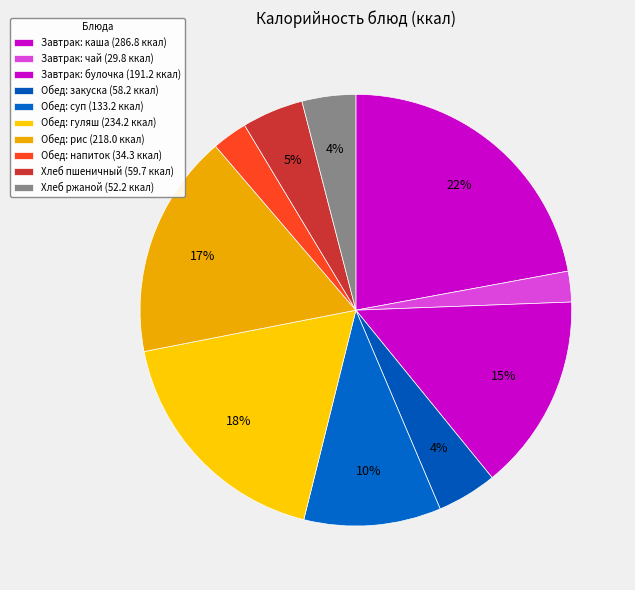

Count the number of slices in the pie.

10